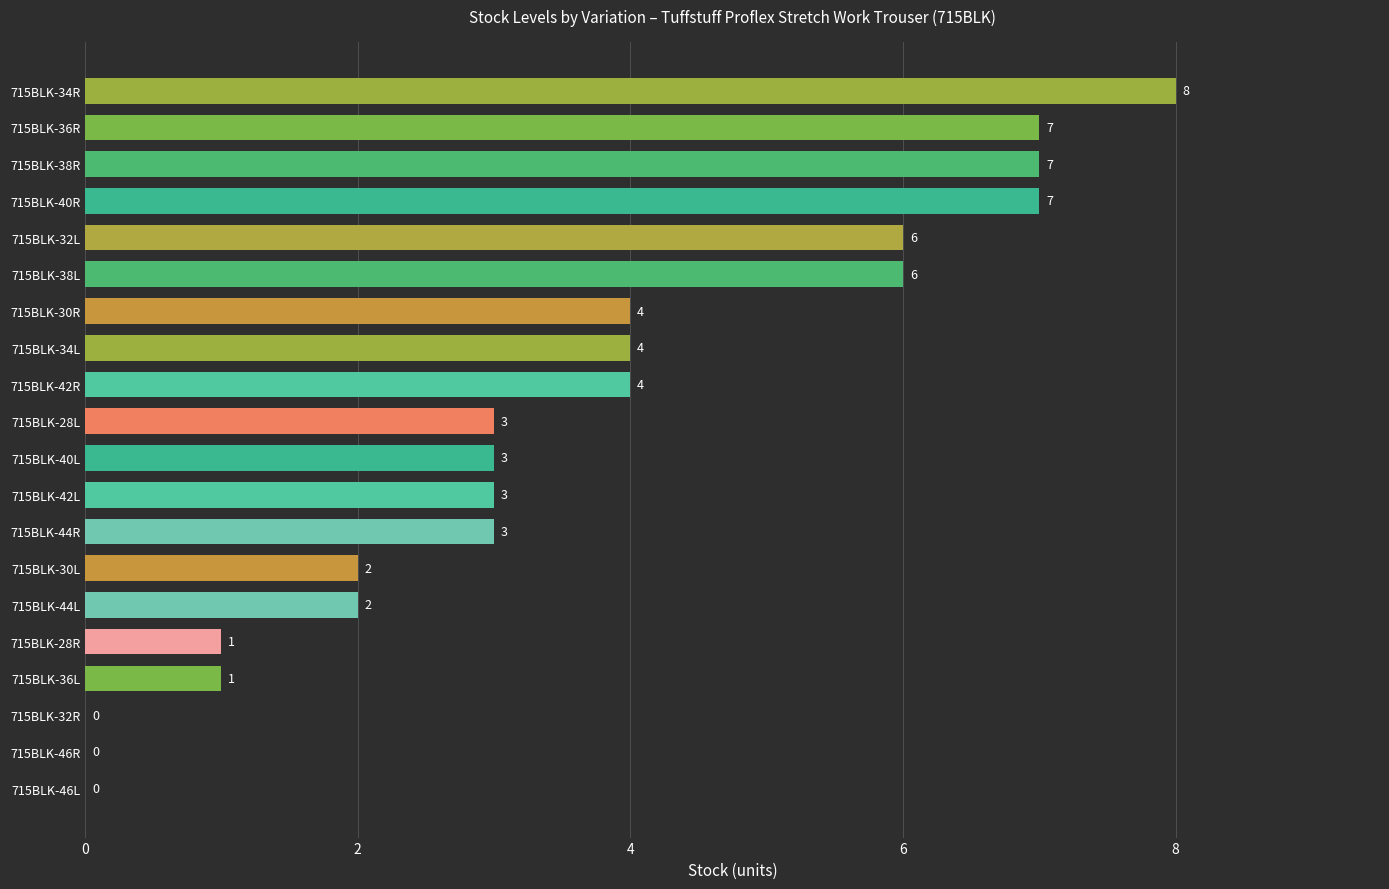

Is it true that the value at 715BLK-44R is 3?

True